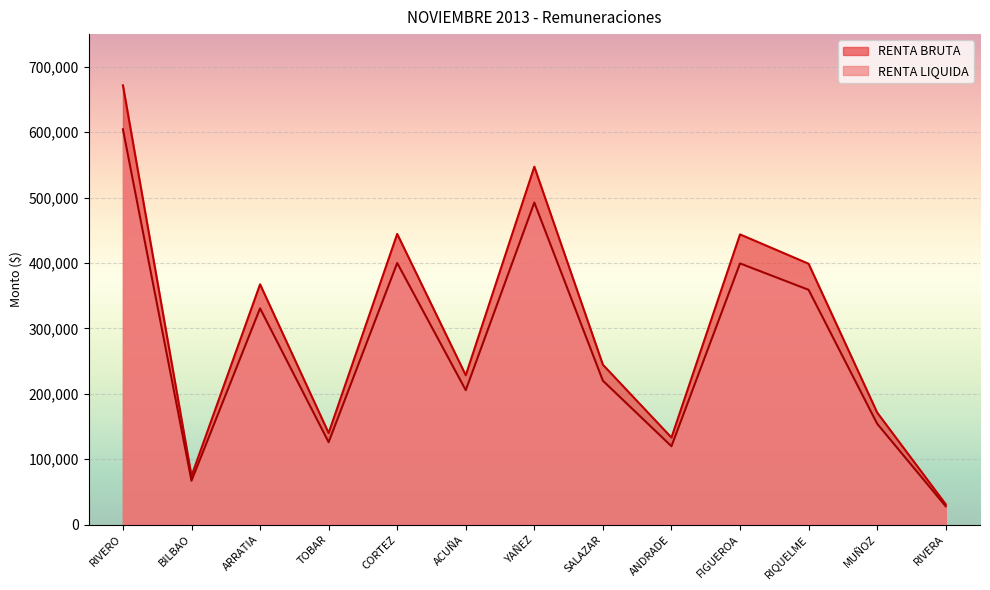

What is the total value across all series at CORTEZ?

844444